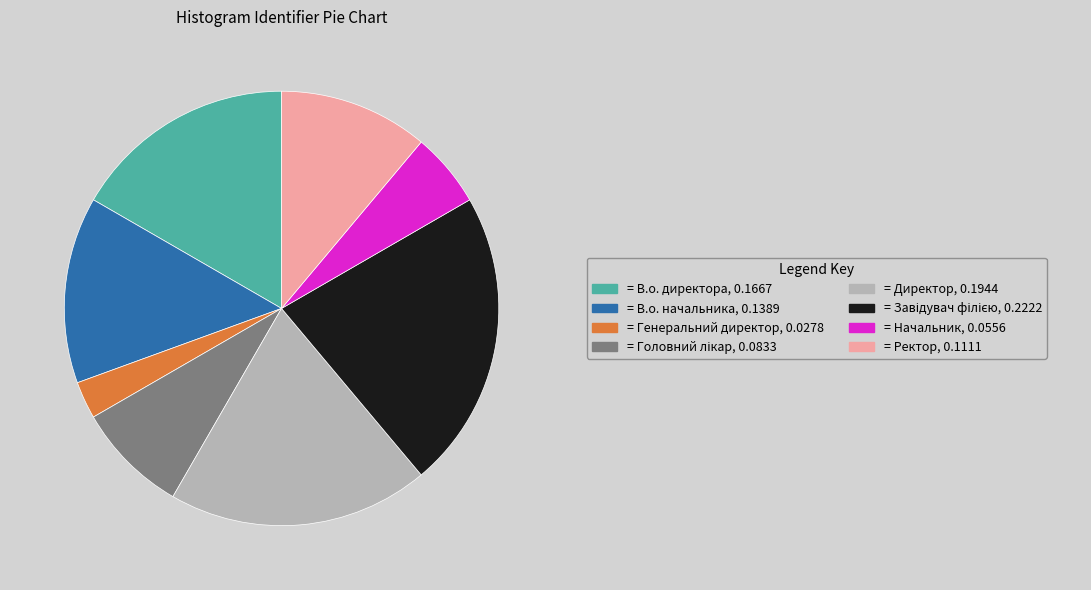

Is there a majority slice in this chart?

No